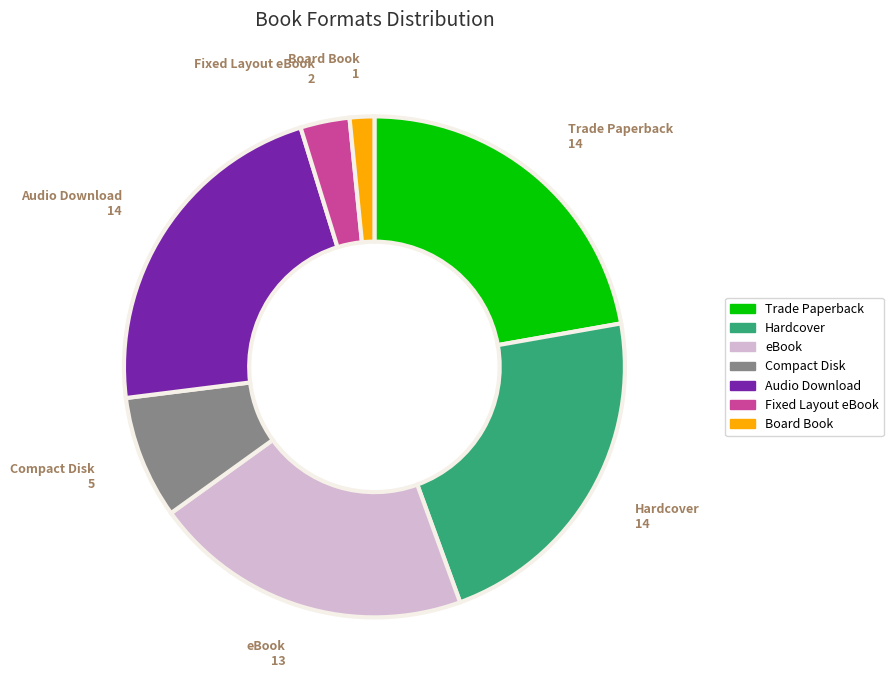

Approximately how many times larger is the value at Hardcover compared to Trade Paperback?

1.0